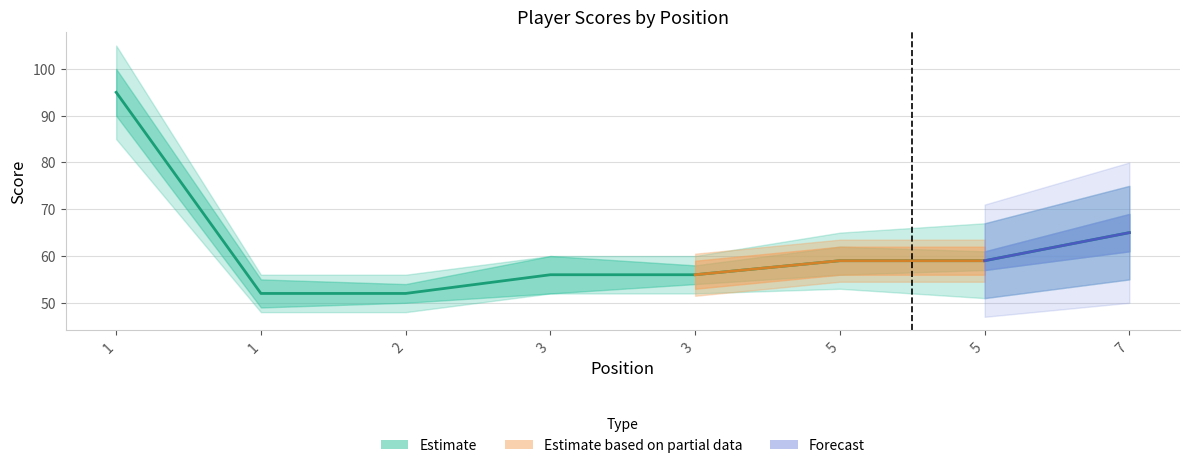

Which has a higher value, 3 or 1?

1